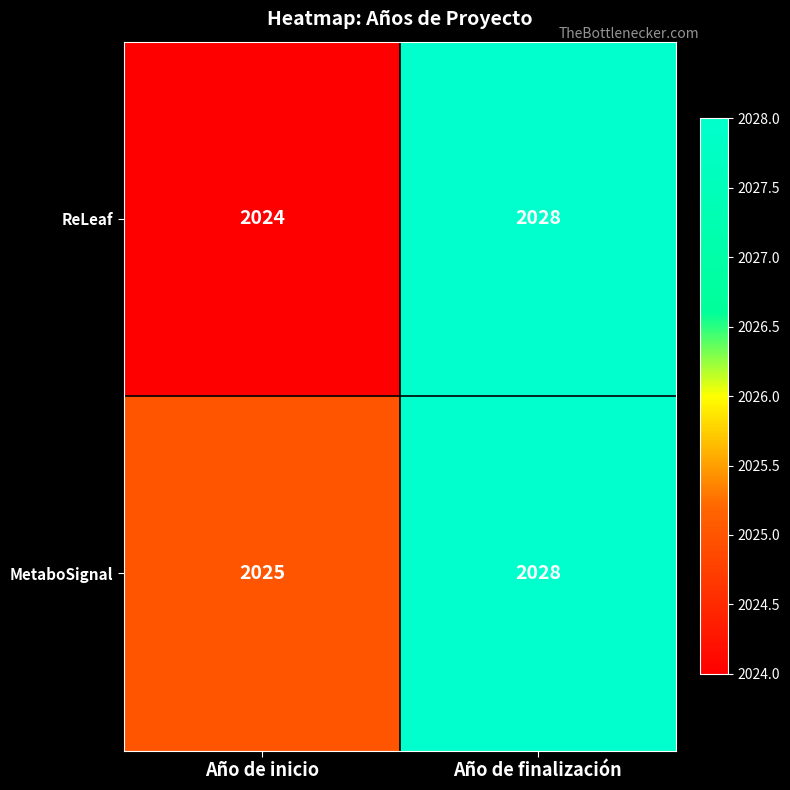

The value of ReLeaf at Año de inicio is 1140. True or false?

False